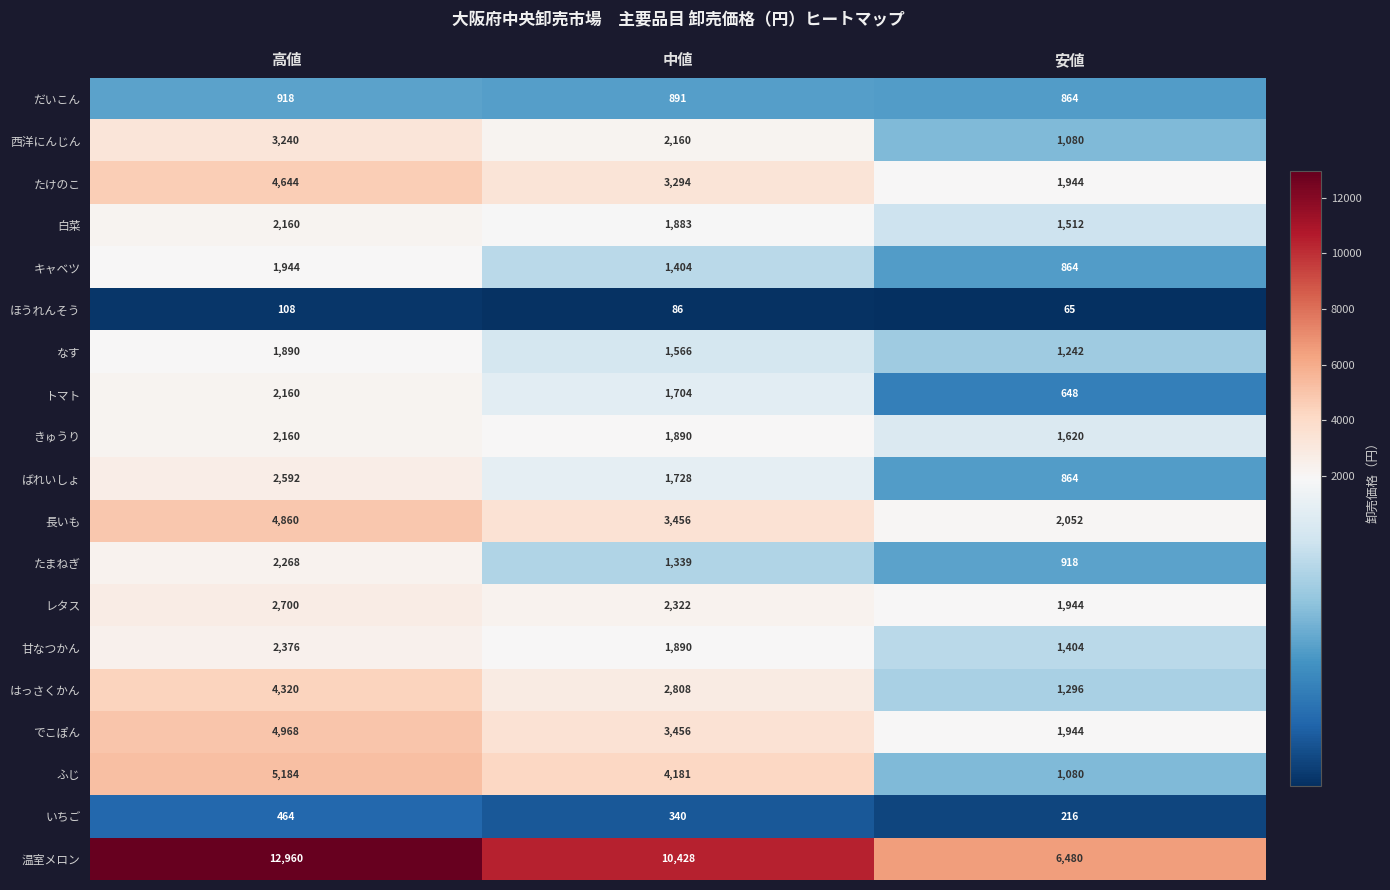

What is the lowest value of the ふじ series?

1080